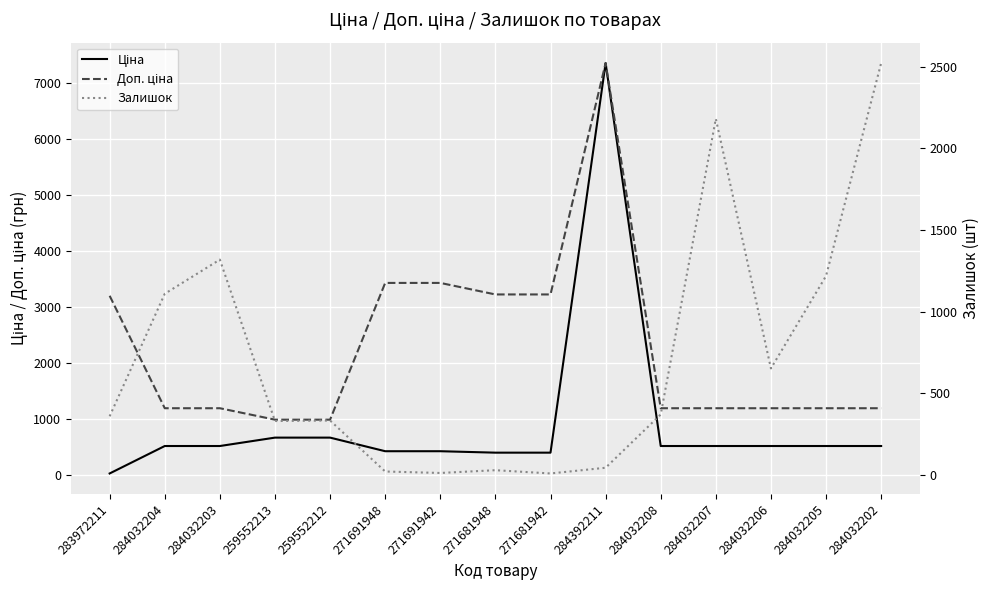

Which series has the widest spread of values?

Ціна